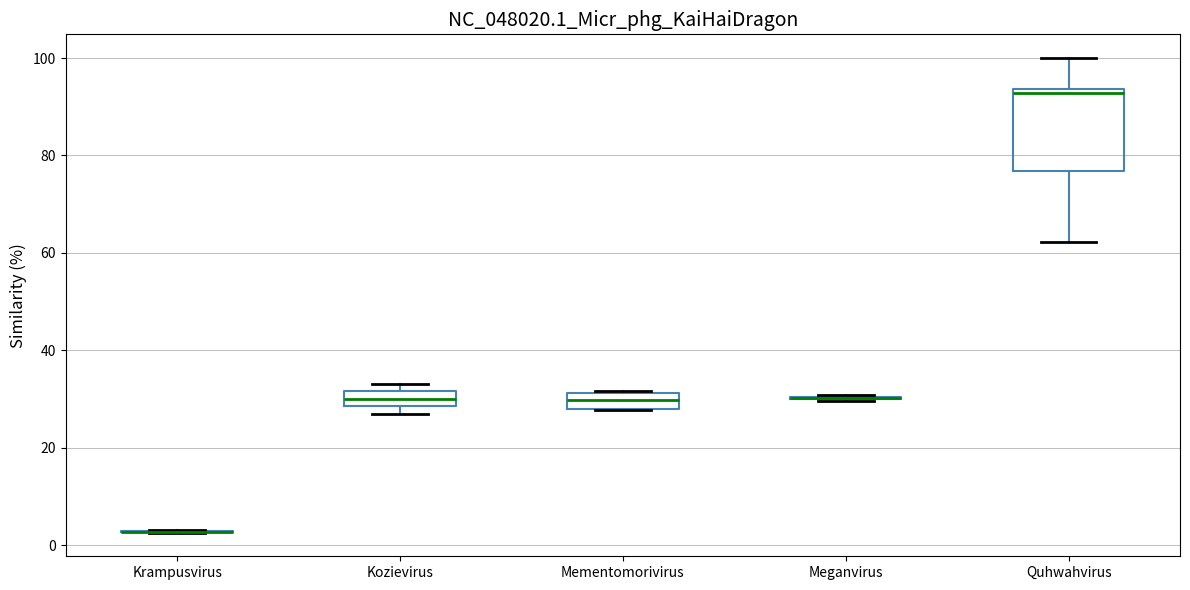

Comparing the boxes themselves (not the whiskers), which one is the tallest?

Quhwahvirus